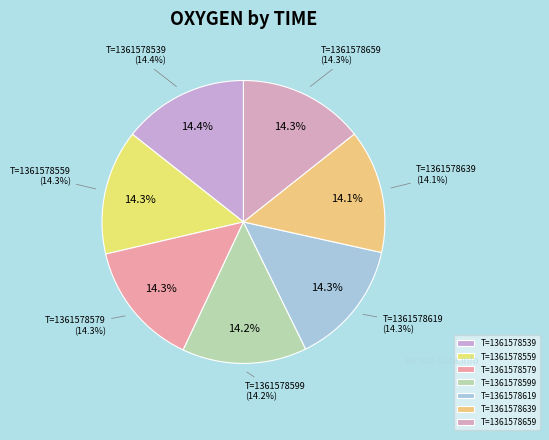

Which has a higher value, 1361578619 or 1361578599?

1361578619